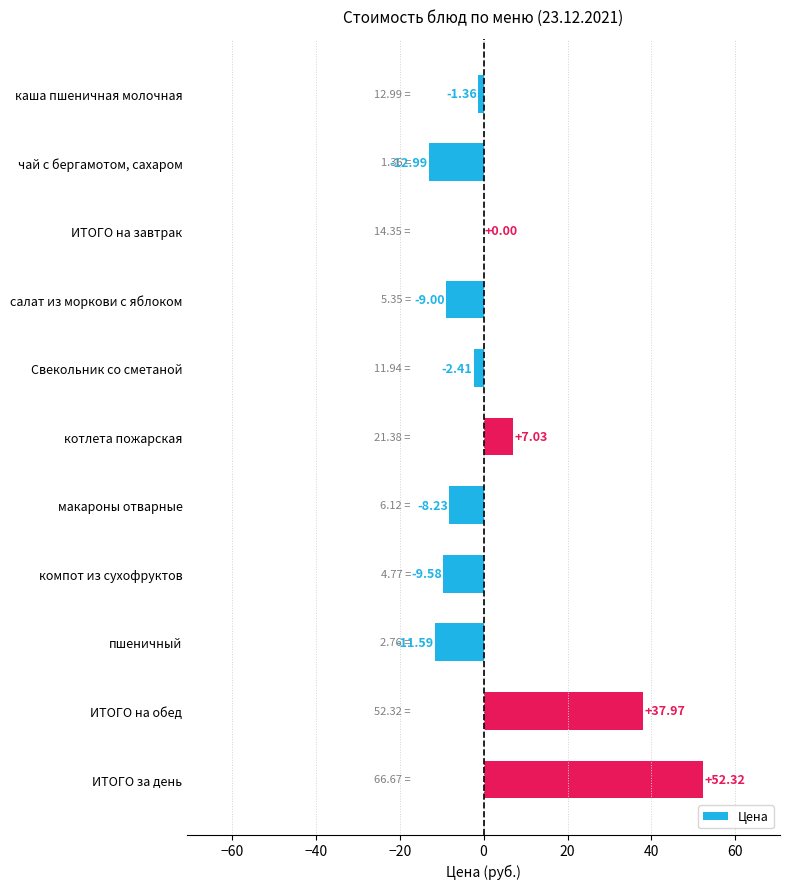

What is the sum of all values?

42.2